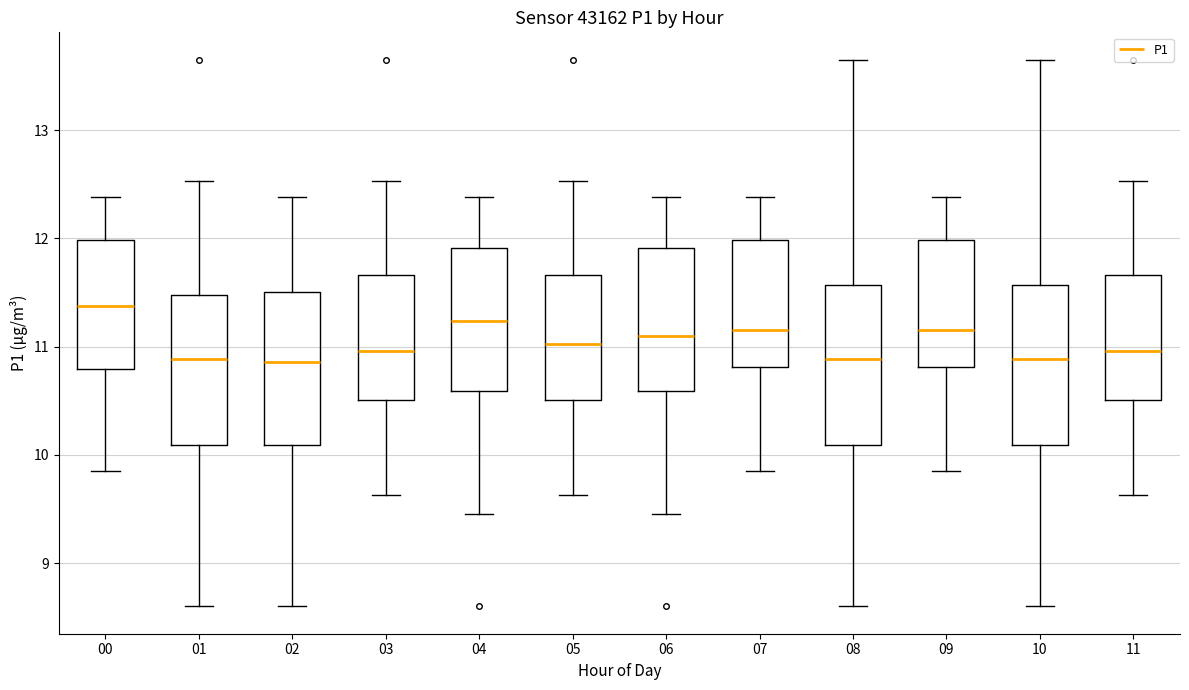

Where is the upper edge of the box at x = 11 on the y-axis? The values are not printed on the chart, so give them approximately, as read against the axis.

11.7